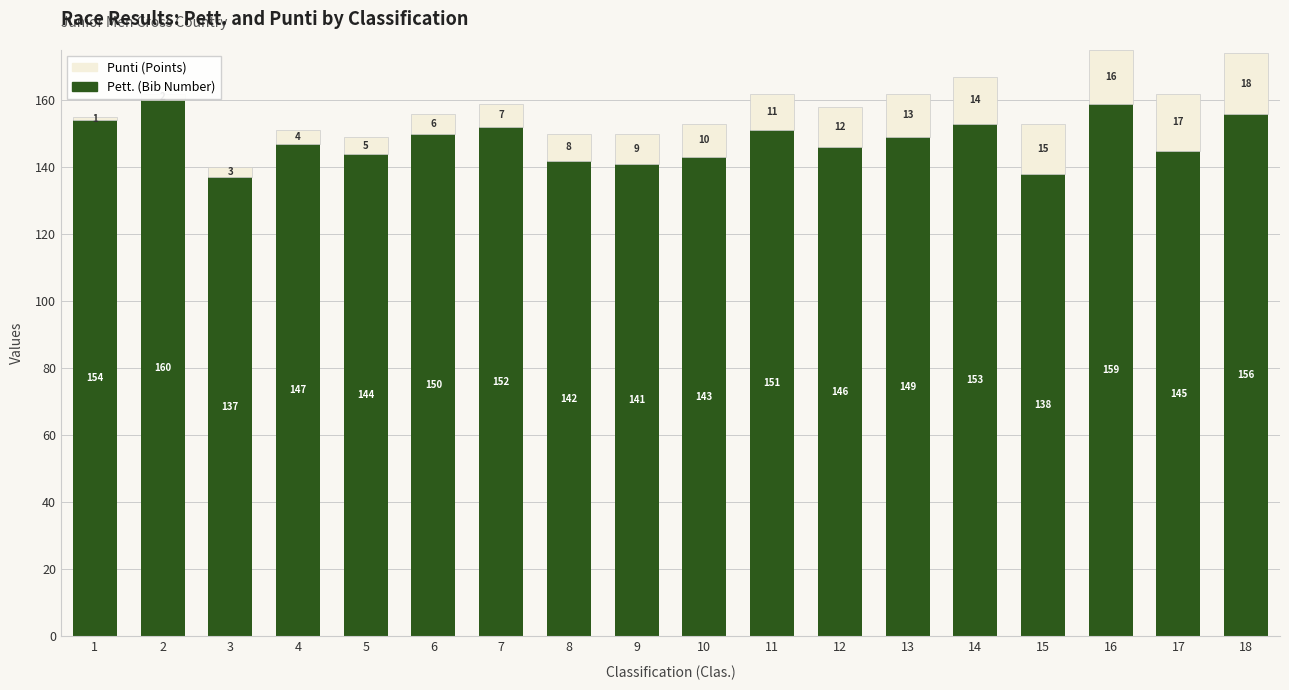

At which category is the sum across all series the highest?

16